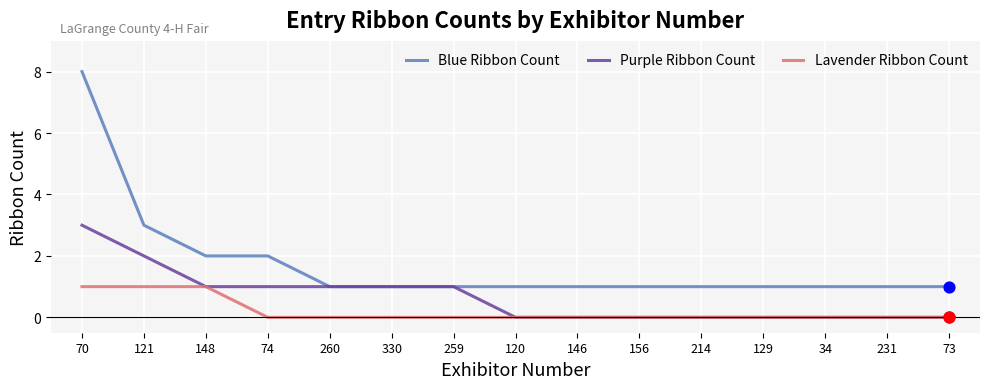

Is the value of Blue Ribbon Count at 73 greater than the value of Lavender Ribbon Count at 120?

Yes